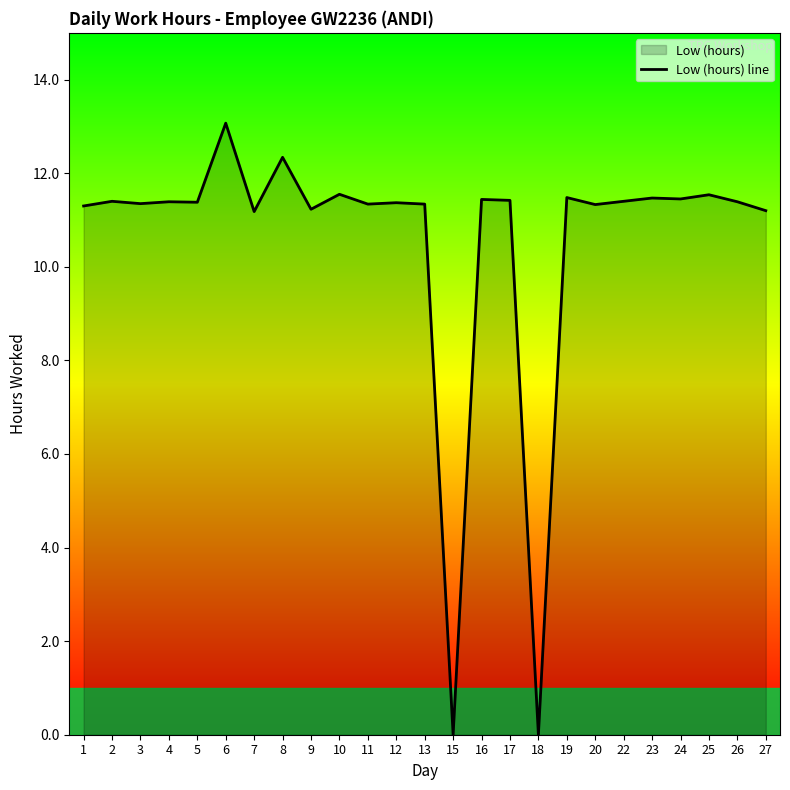

At which label is the value closest to 6?

7